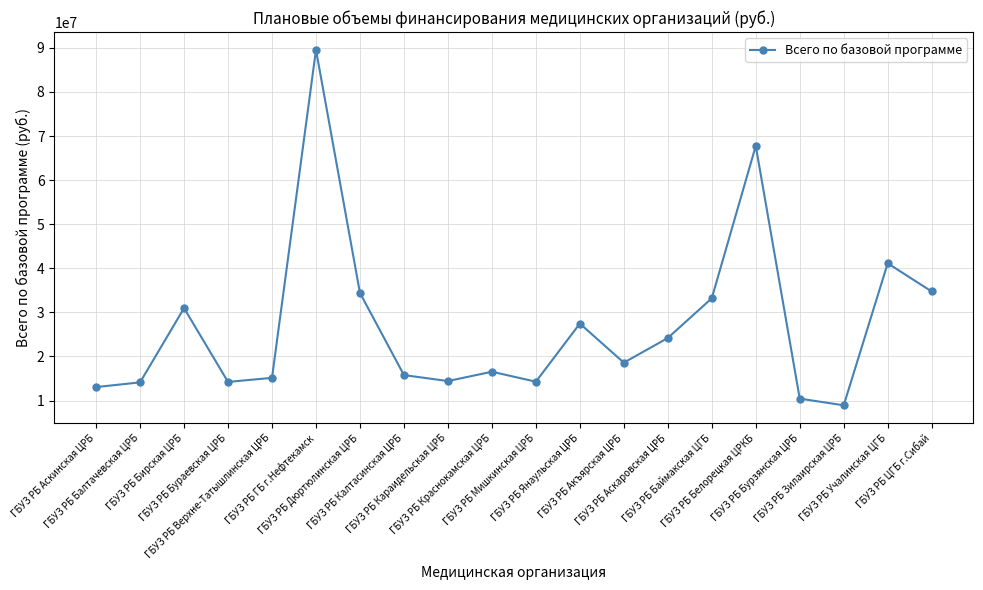

How many values are below 18600829?

10